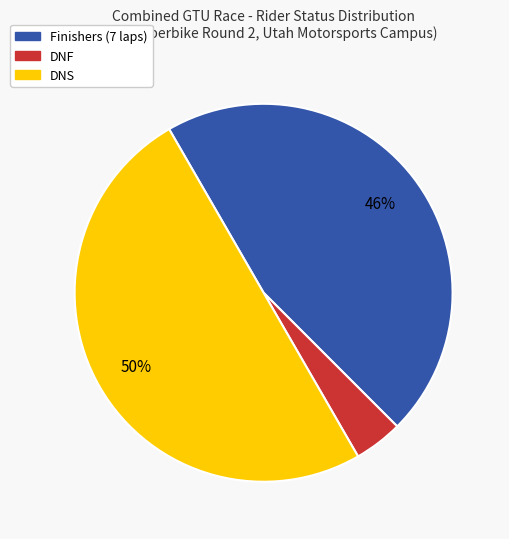

Count the number of slices in the pie.

3